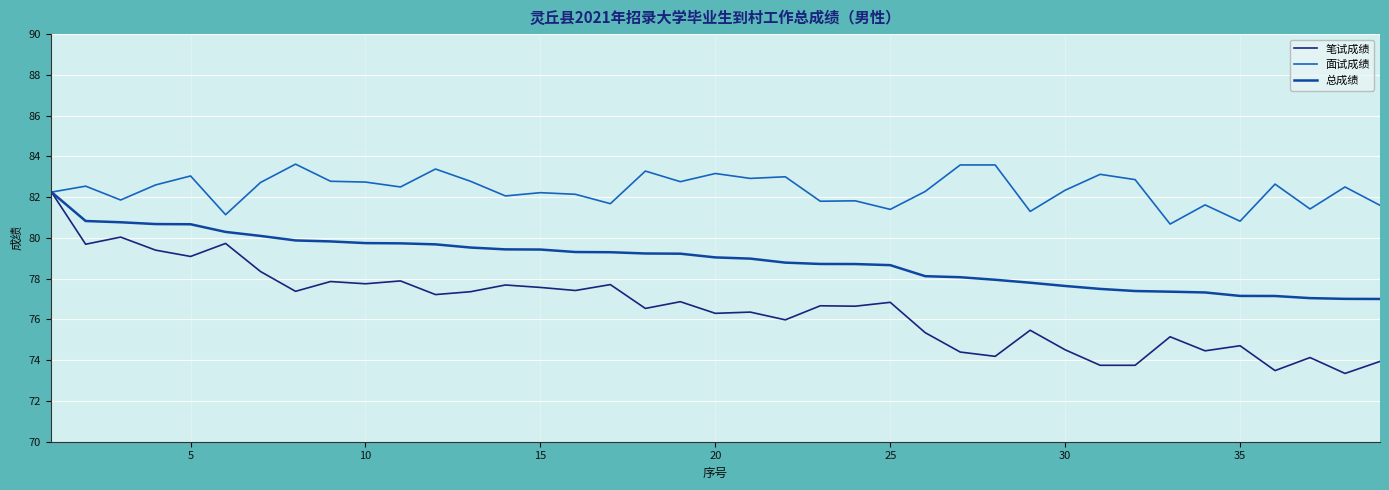

What is the highest value of the 面试成绩 series?

83.6